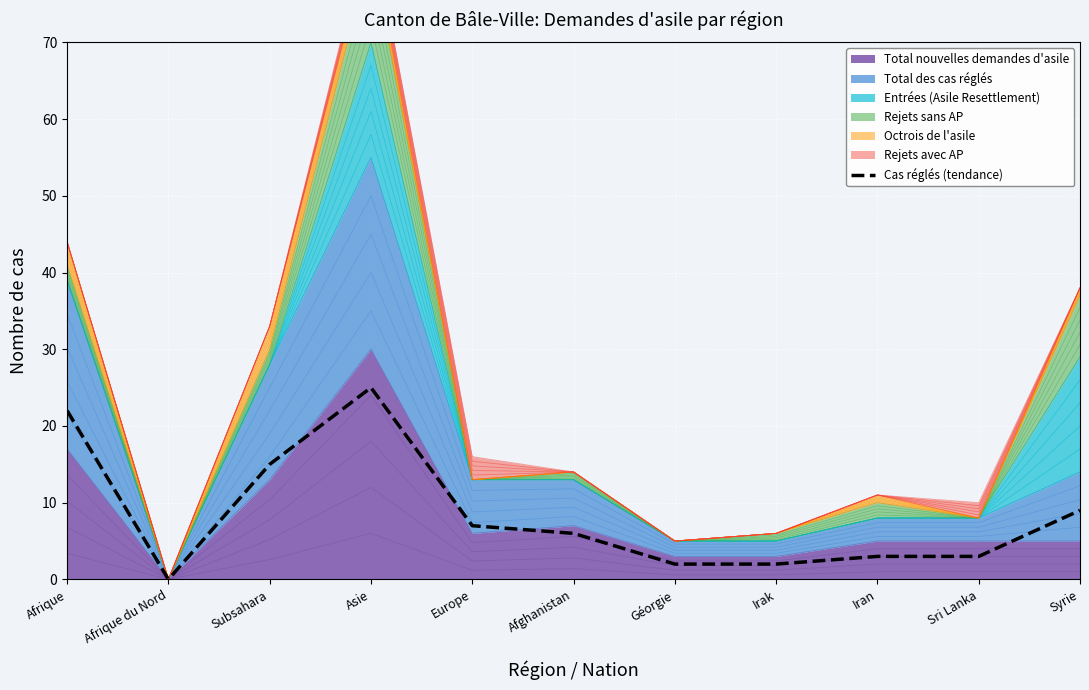

Reading right to left, what are all the values shown in this chart?

Syrie=9	Sri Lanka=3	Iran=3	Irak=2	Géorgie=2	Afghanistan=6	Europe=7	Asie=25	Subsahara=15	Afrique du Nord=0	Afrique=22